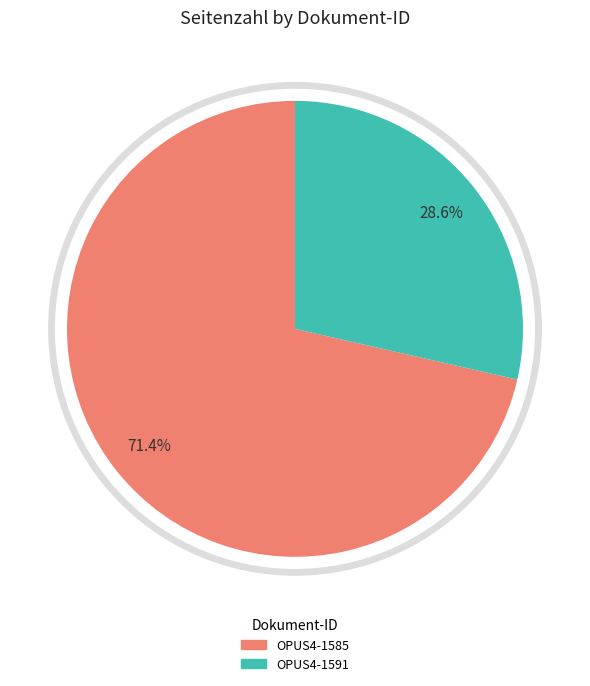

Between OPUS4-1591 and OPUS4-1585, which is larger?

OPUS4-1585